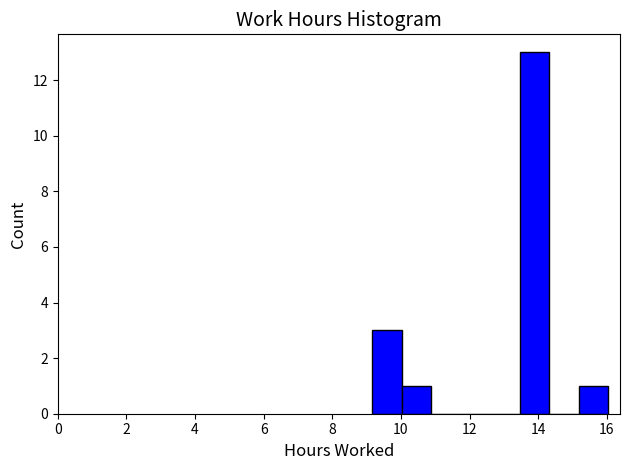

How tall is the bar that spans 13.46 to 14.32 on the x-axis? Neither the bar edges nor the heights are printed on the chart, so give them approximately, as read against the axes.

13